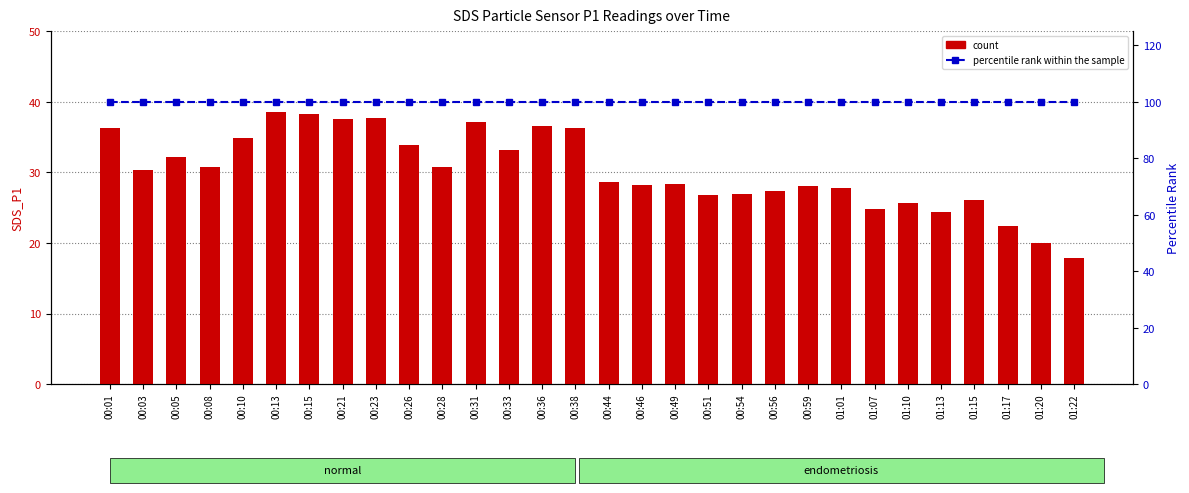

List the series in order of their peak value, highest first.

percentile rank within the sample, count